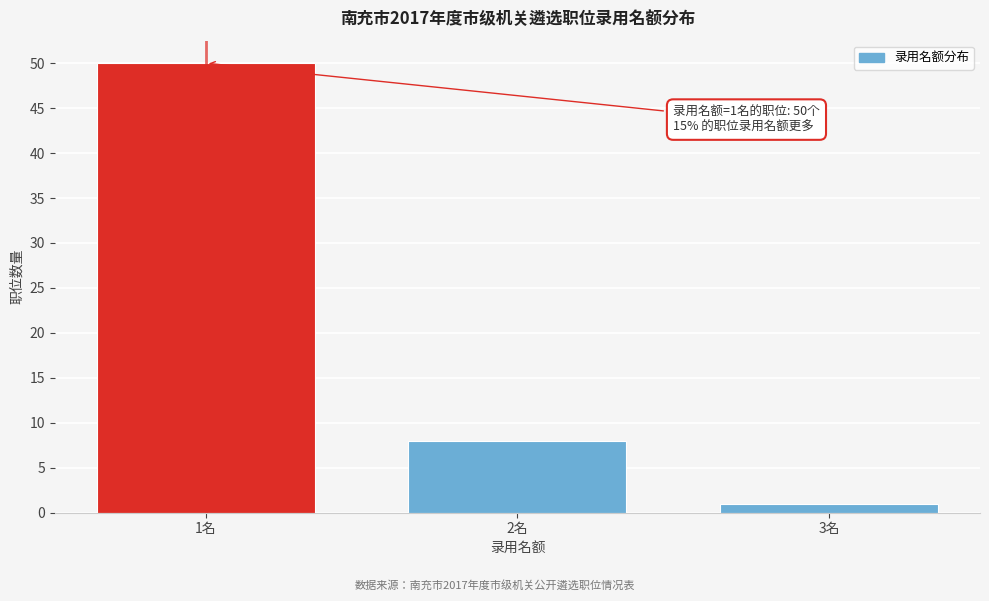

Reading left to right, what are all the values shown in this chart?

50	8	1